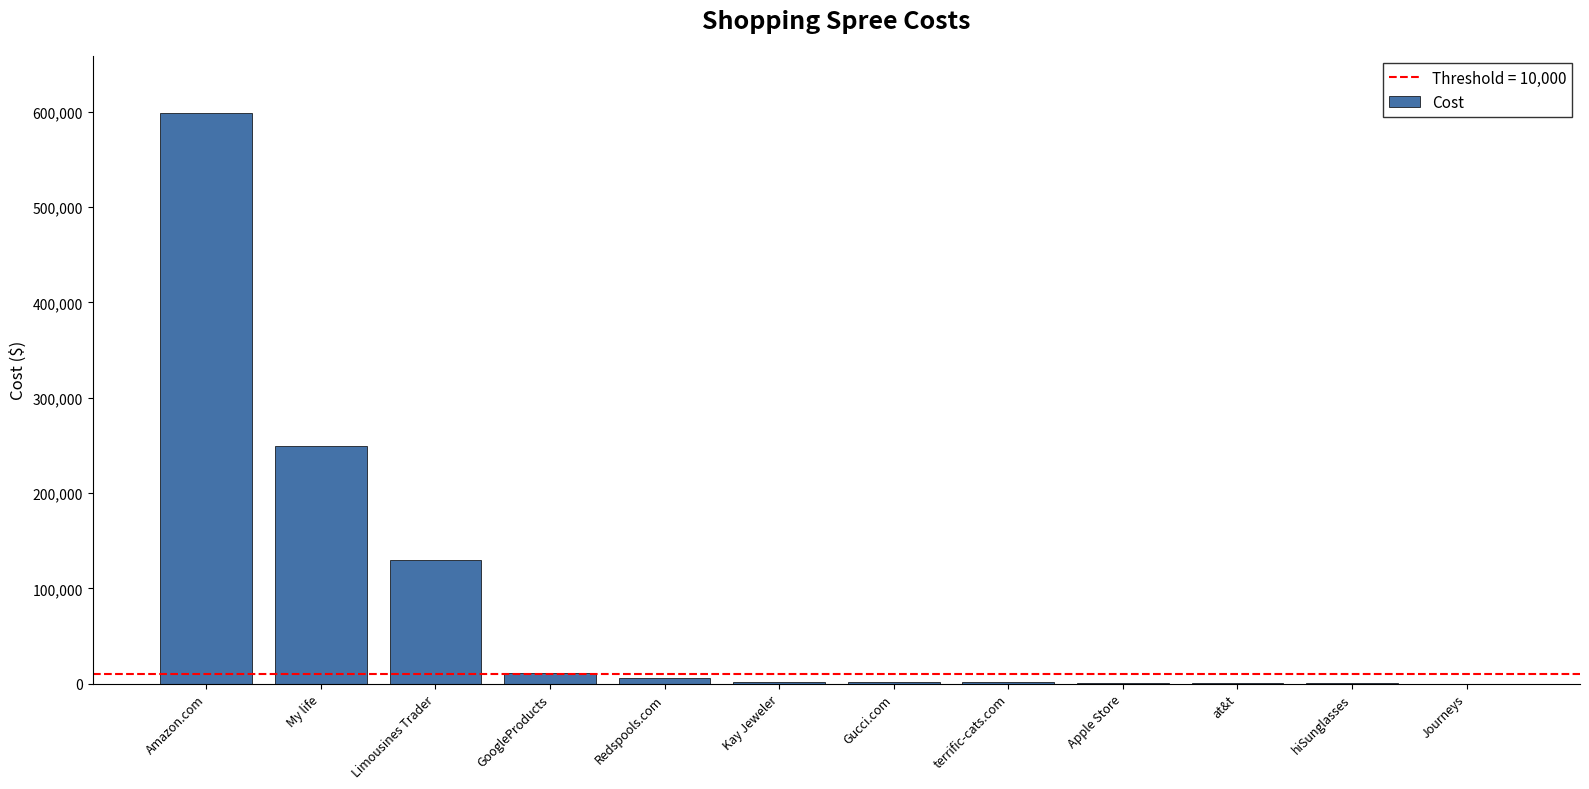

Between My life and at&t, which is larger?

My life